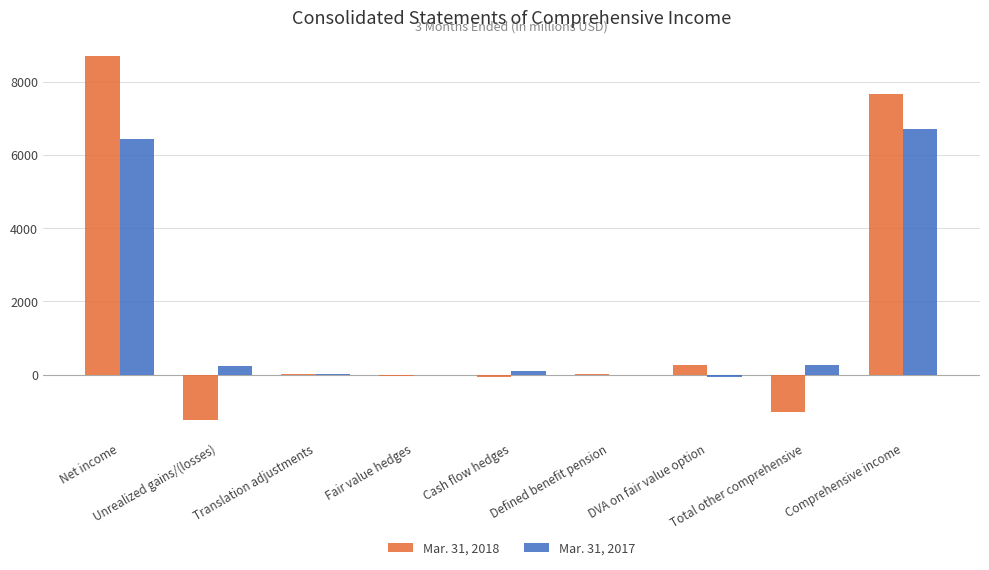

How many groups of bars are there?

9